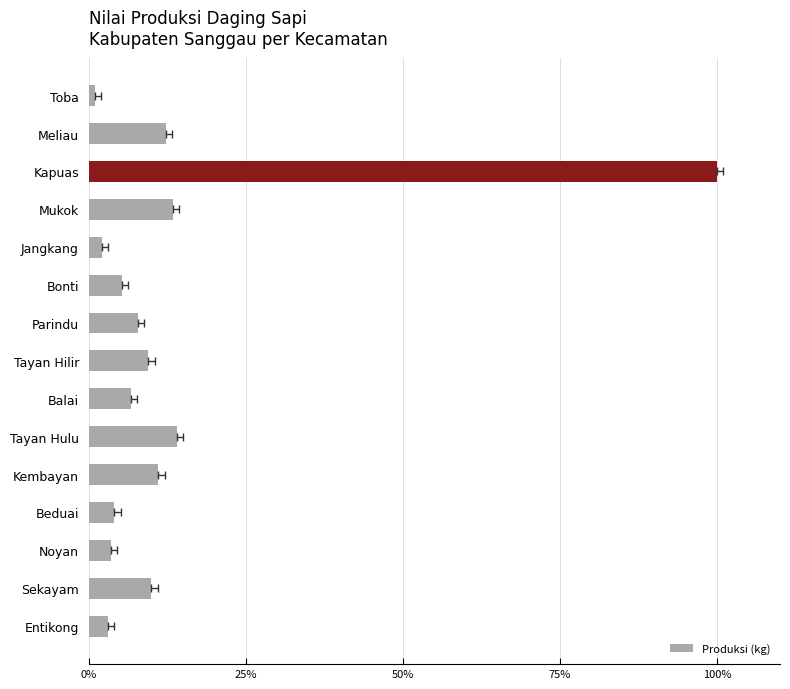

What is the average value?

0.1